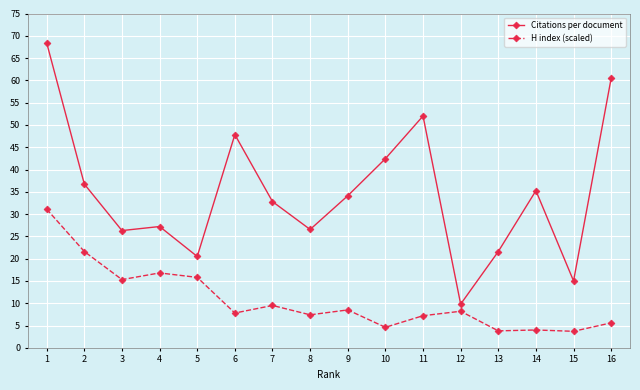

True or false: H index (scaled) and Citations per document cross at least once.

False